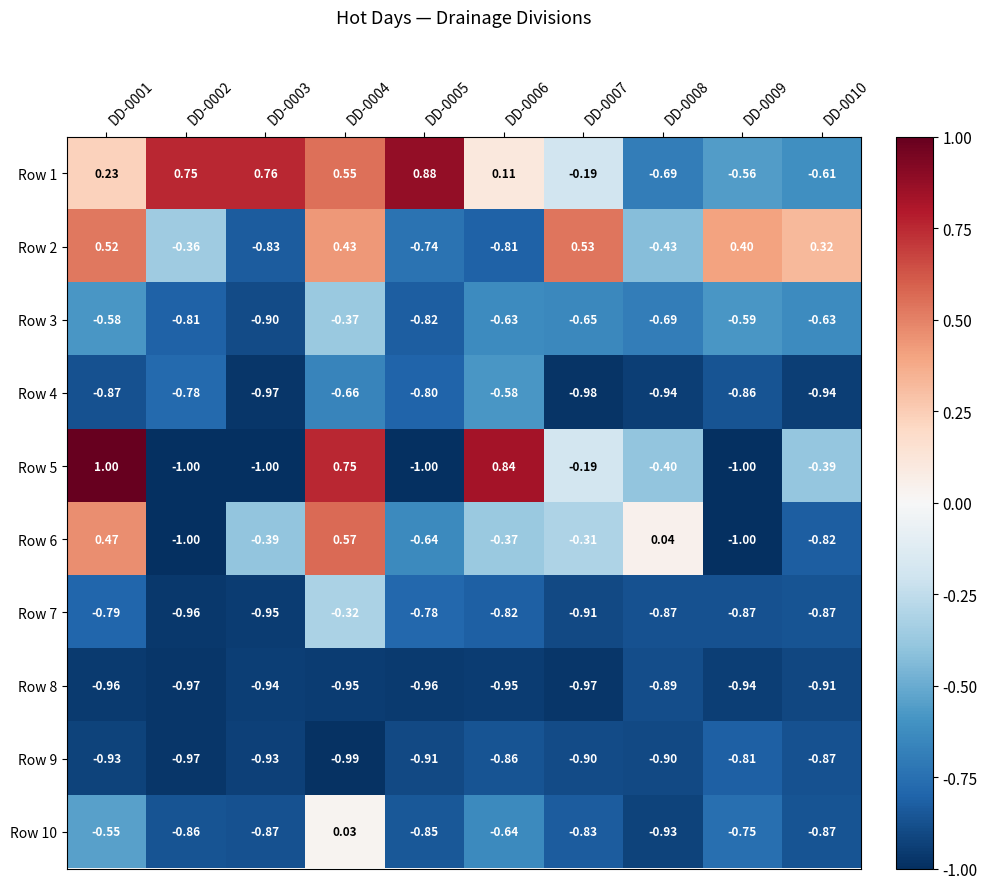

Is the value of Row 2 at DD-0006 greater than the value of Row 3 at DD-0003?

Yes